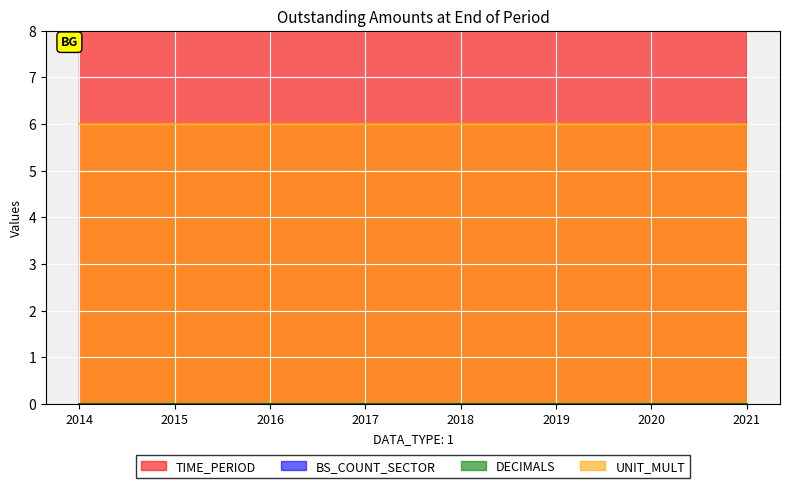

Rank the categories by UNIT_MULT value from highest to lowest.

2014, 2015, 2016, 2017, 2018, 2019, 2020, 2021